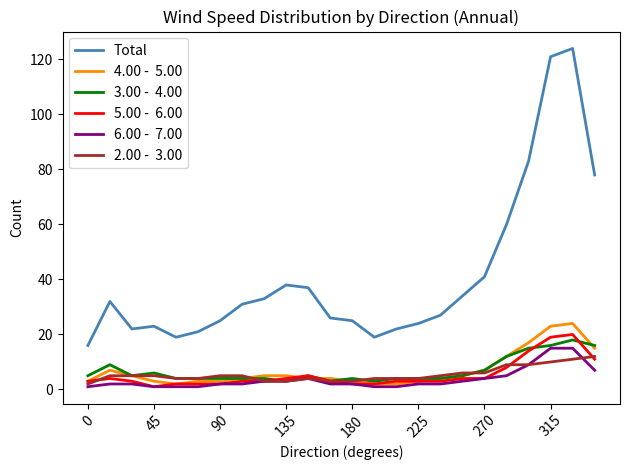

What is the maximum value shown in the chart?

124